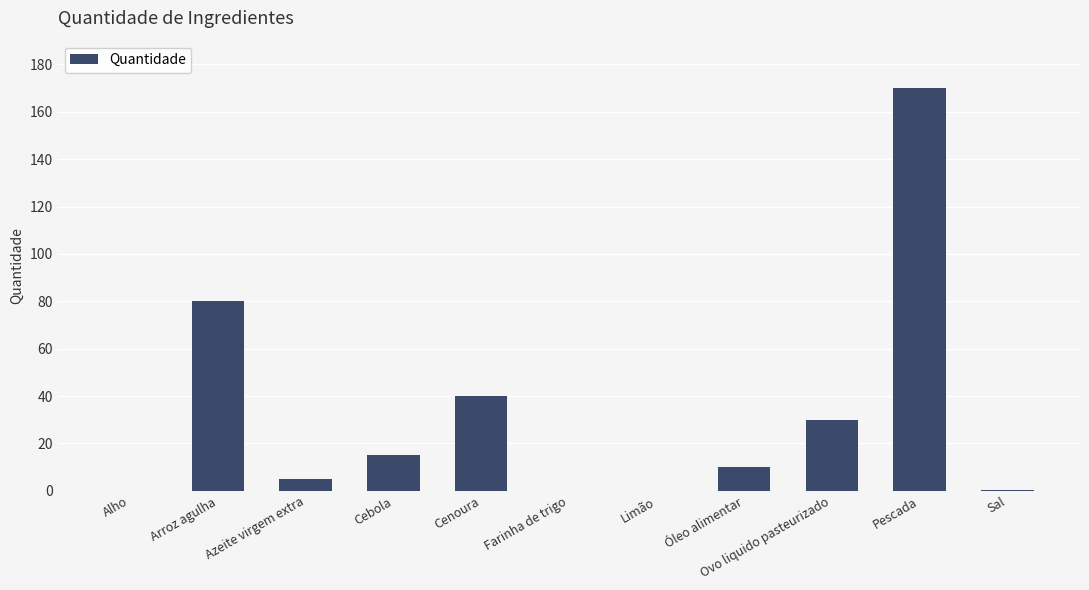

Are the bars horizontal?

No